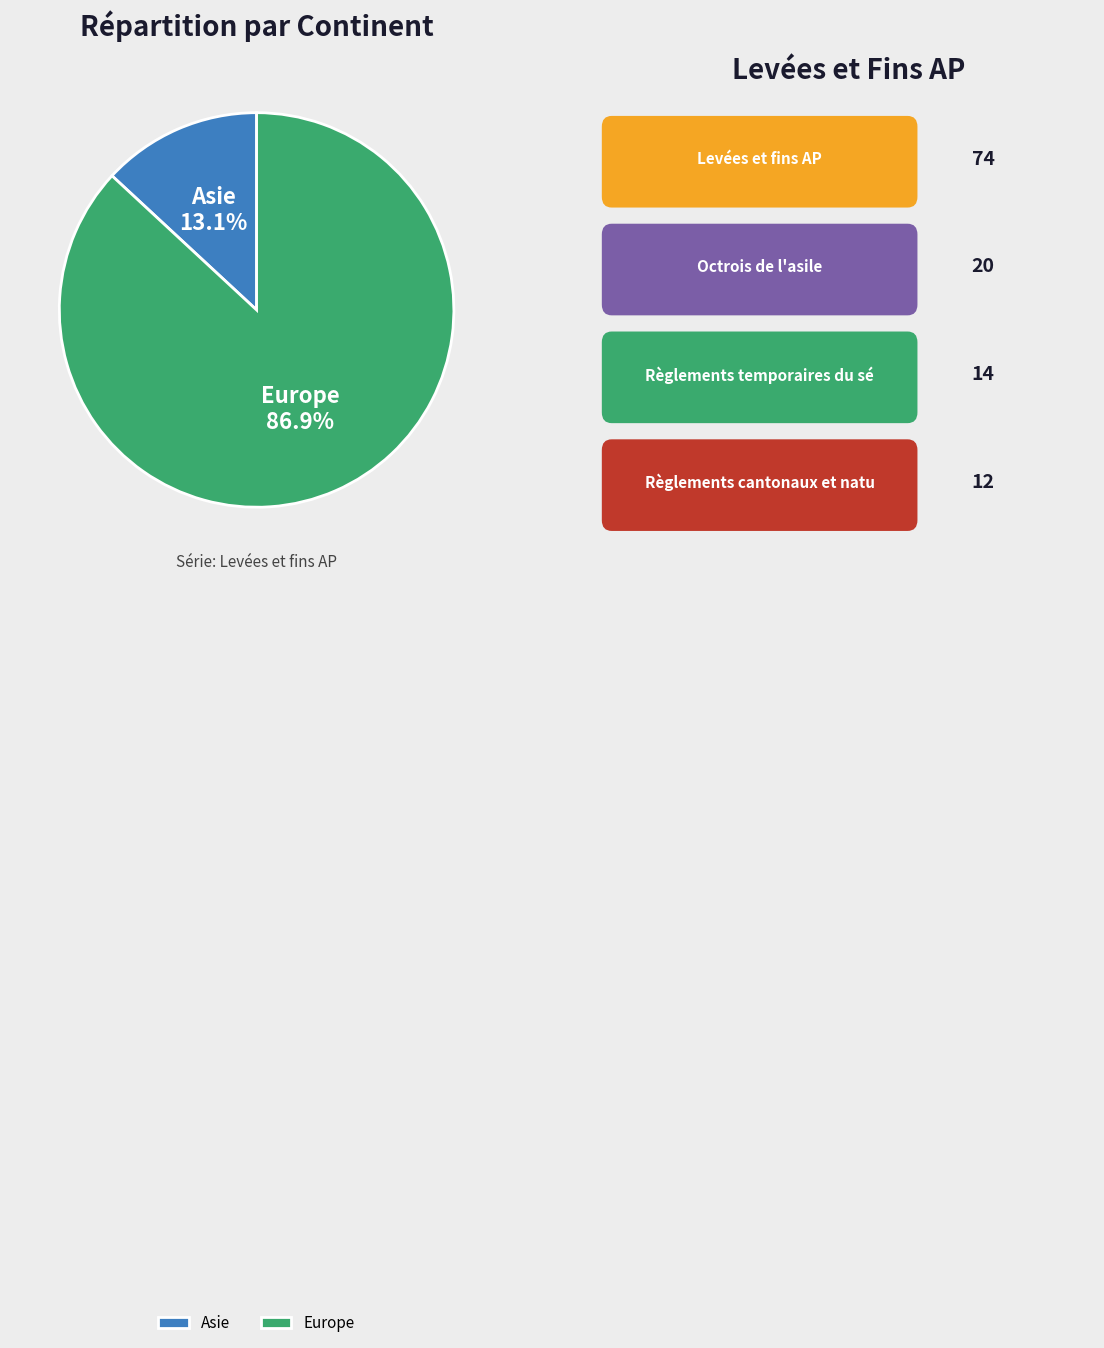

How many slices are in this pie chart?

2